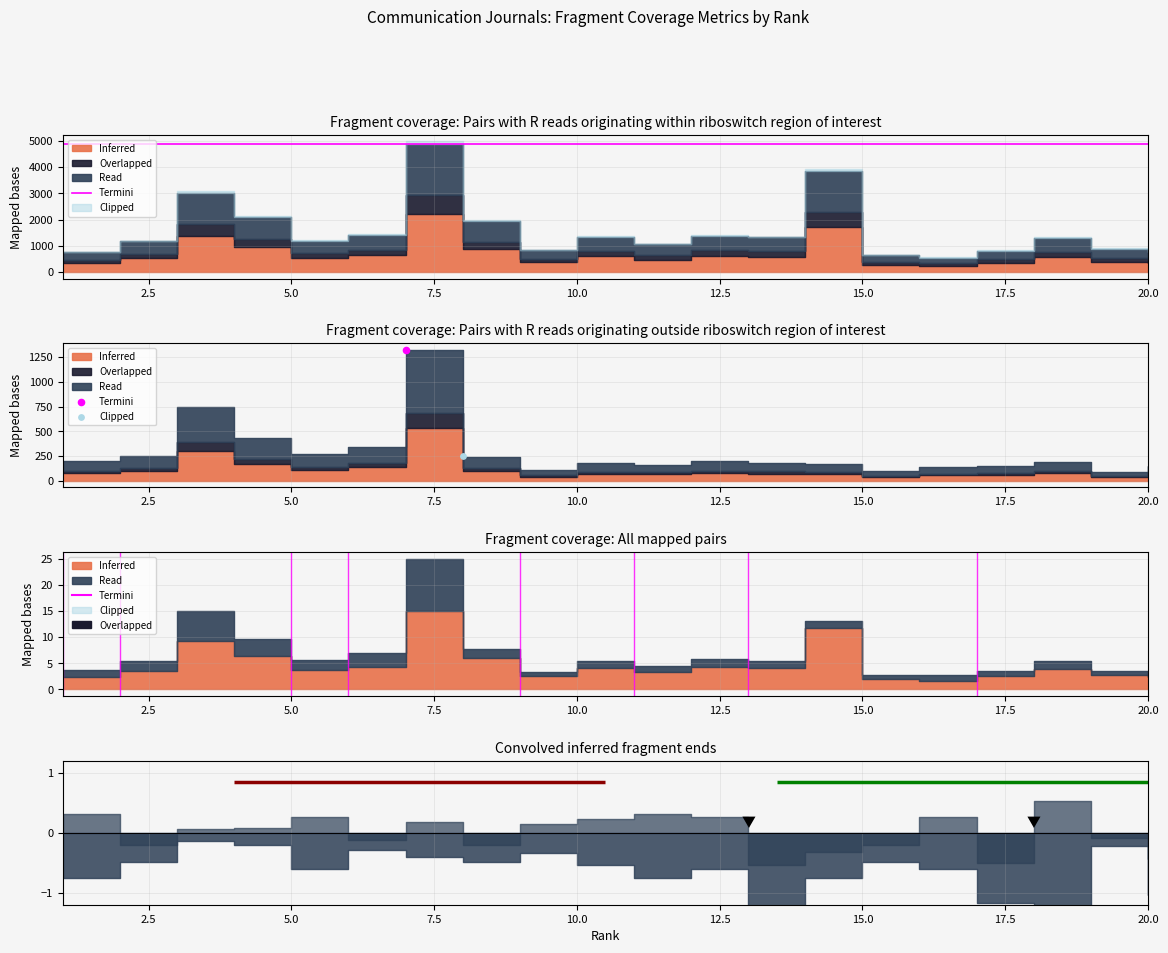

At how many categories does at least one series exceed 3475?

2